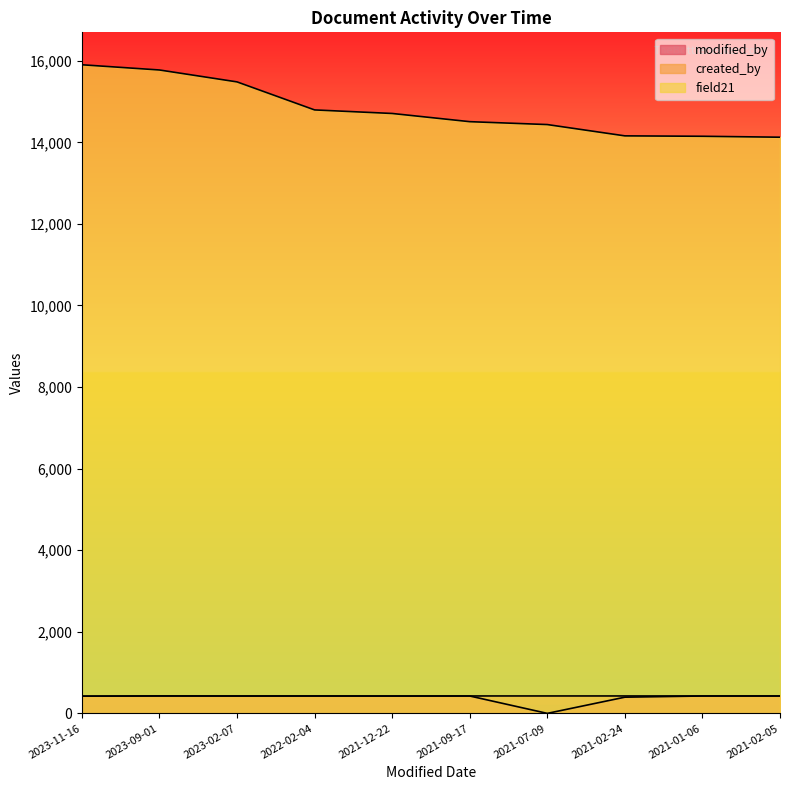

True or false: field21 and modified_by cross at least once.

False